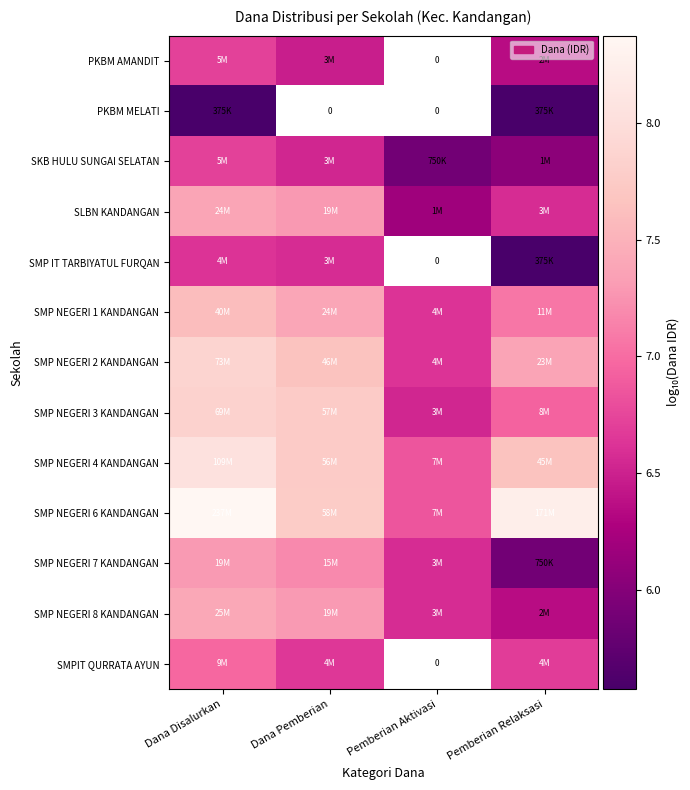

How many SLBN KANDANGAN values are between 6 and 7?

2